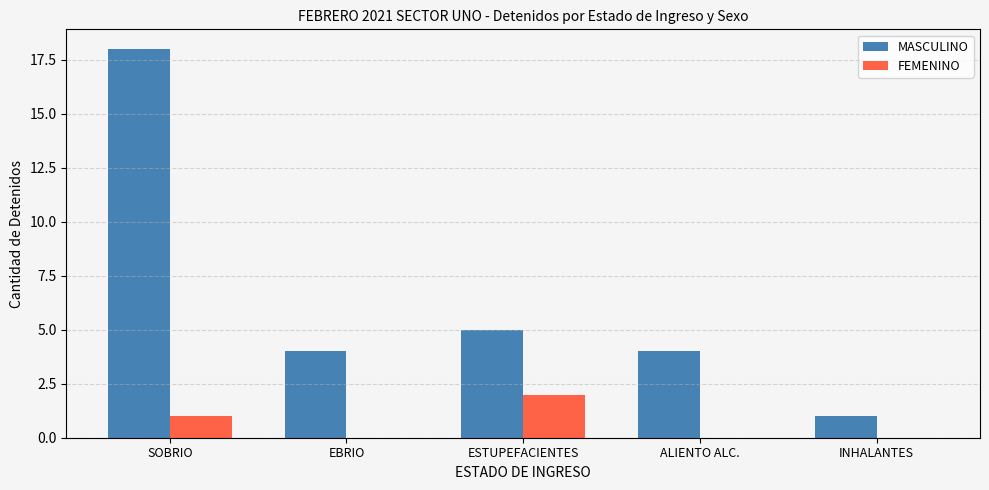

Which series changed the most between ALIENTO ALC. and INHALANTES?

MASCULINO